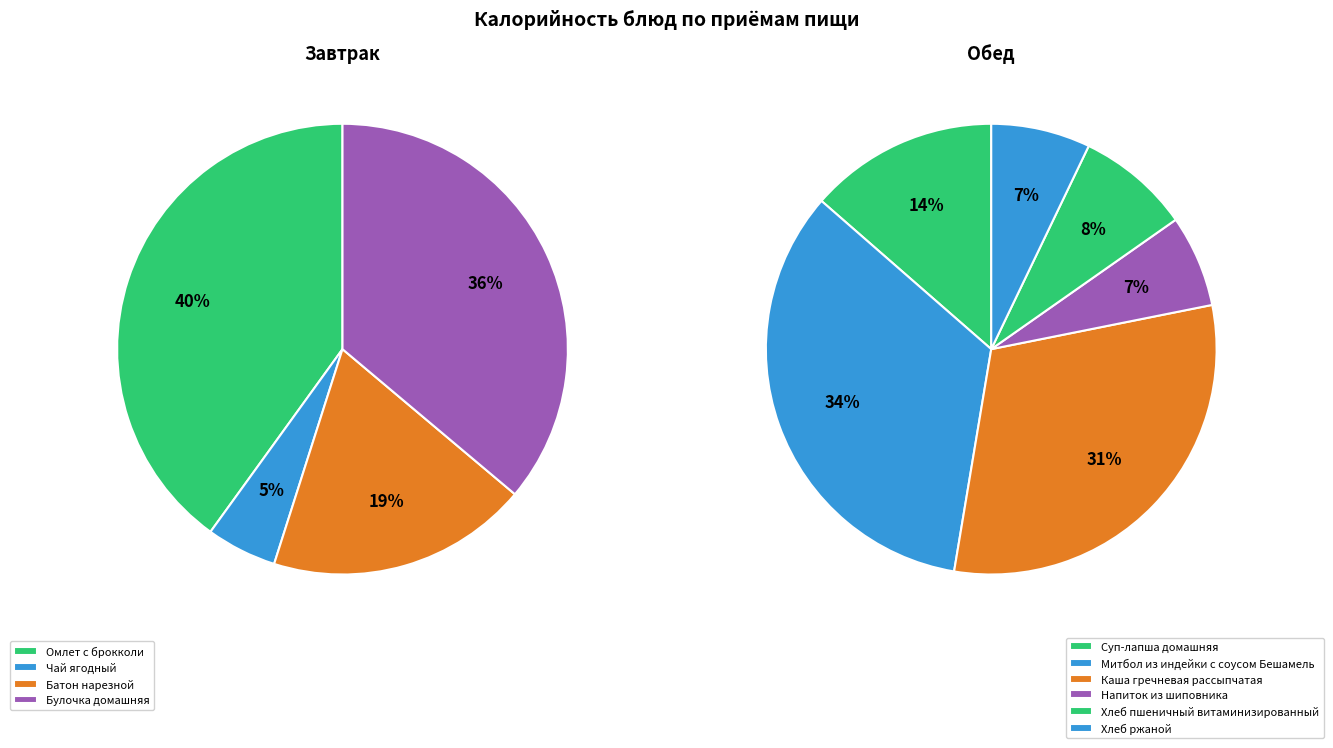

What is the largest slice in the pie chart?

Митбол из индейки с соусом Бешамель